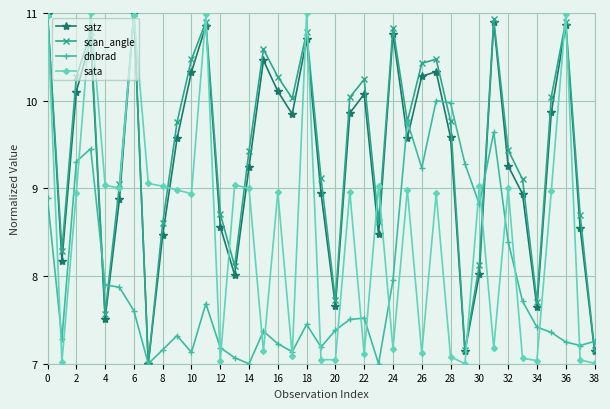

True or false: dnbrad has more than 2 interior local peaks.

True